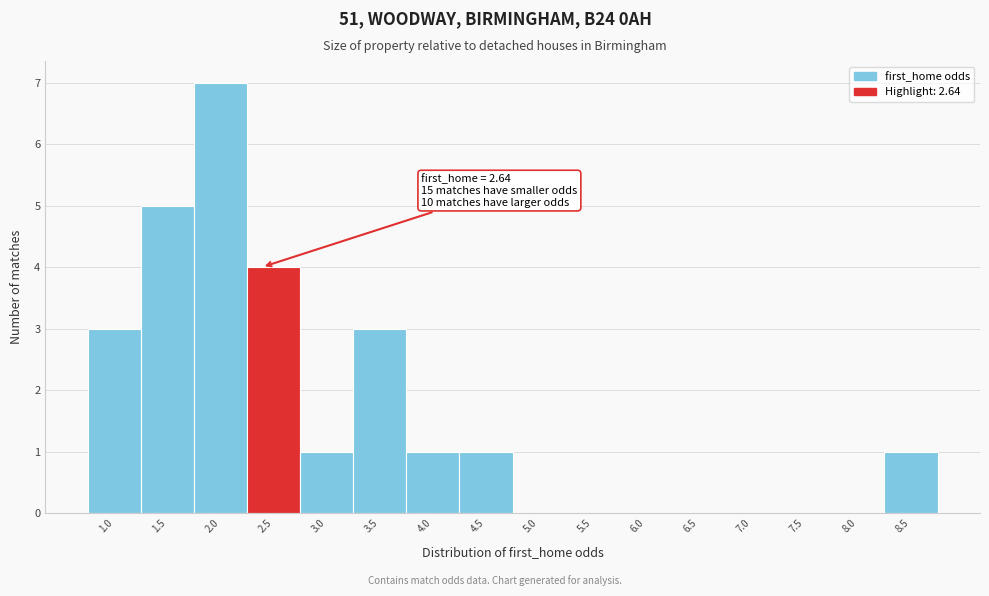

Reading right to left, list all the values displayed in this chart.

8.5=1	8.0=0	7.5=0	7.0=0	6.5=0	6.0=0	5.5=0	5.0=0	4.5=1	4.0=1	3.5=3	3.0=1	2.5=4	2.0=7	1.5=5	1.0=3